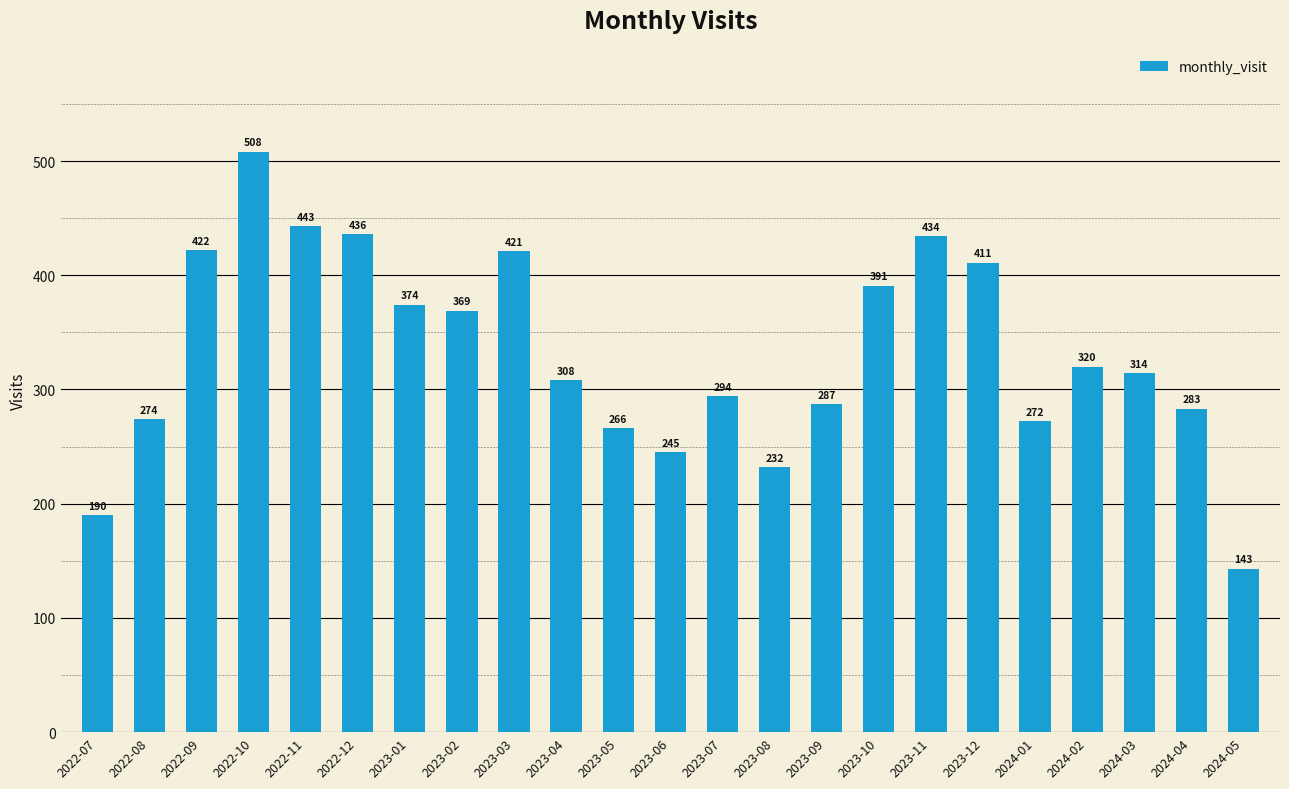

What is the sum of the values at 2023-11 and 2022-11?

877